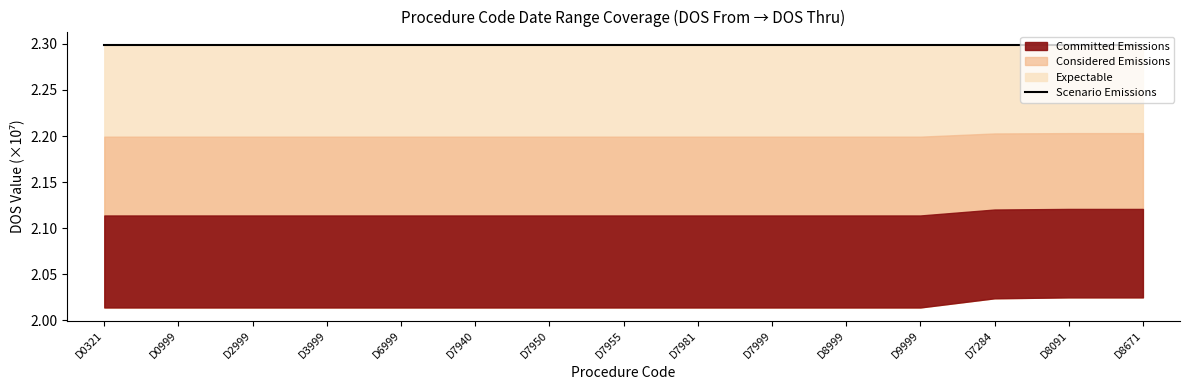

At which category is the sum across all series the highest?

D8091